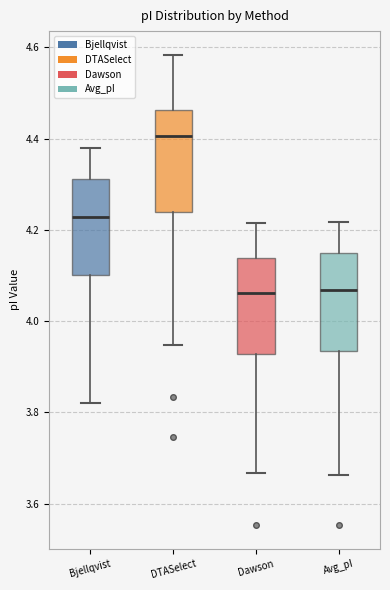

Reading left to right, transcribe this box plot: for each box, give where its median line is, the range the box spans, and where its two whiskers end, as read against the y-axis. The values are not printed on the chart, so give them approximately, as read against the axis.

Bjellqvist: median 4.22, box 4.10 to 4.32, whiskers 3.82 to 4.38
DTASelect: median 4.40, box 4.24 to 4.46, whiskers 3.94 to 4.58
Dawson: median 4.06, box 3.92 to 4.14, whiskers 3.66 to 4.22
Avg_pI: median 4.06, box 3.94 to 4.16, whiskers 3.66 to 4.22